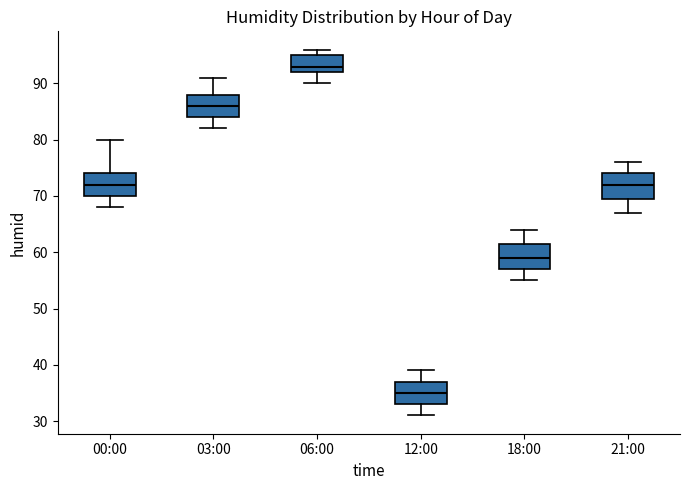

Where does the upper whisker of the box for 00:00 end on the y-axis? The values are not printed on the chart, so give them approximately, as read against the axis.

80